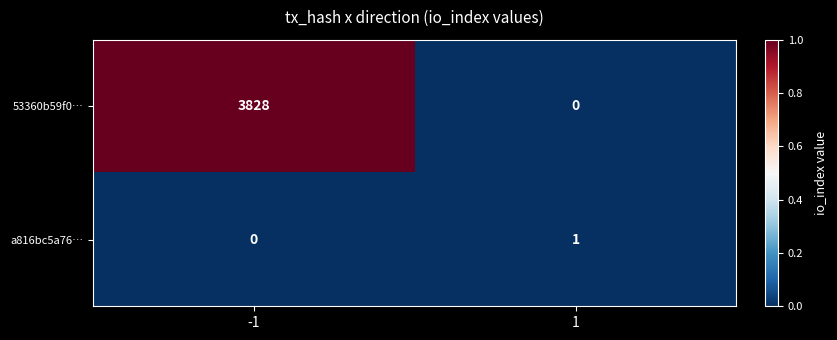

What is the difference between the 53360b59f0… values at 1 and -1?

3828